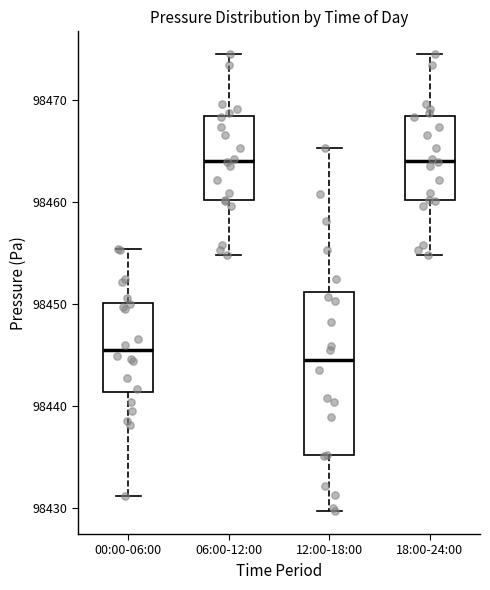

Comparing the boxes themselves (not the whiskers), which one is the tallest?

12:00-18:00